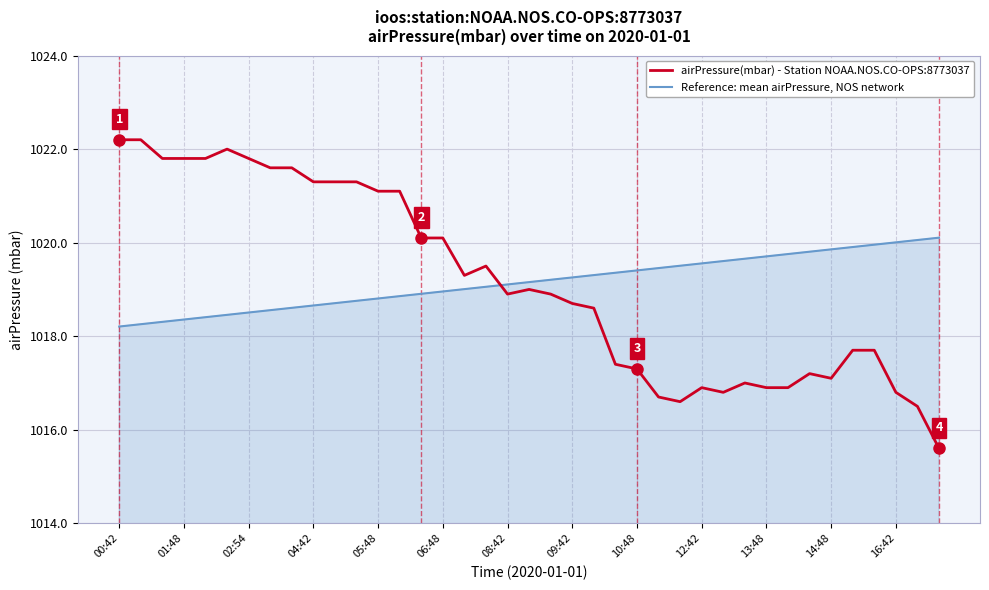

What are all the series names shown in the legend?

airPressure(mbar) - Station NOAA.NOS.CO-OPS:8773037, Reference: mean airPressure, NOS network